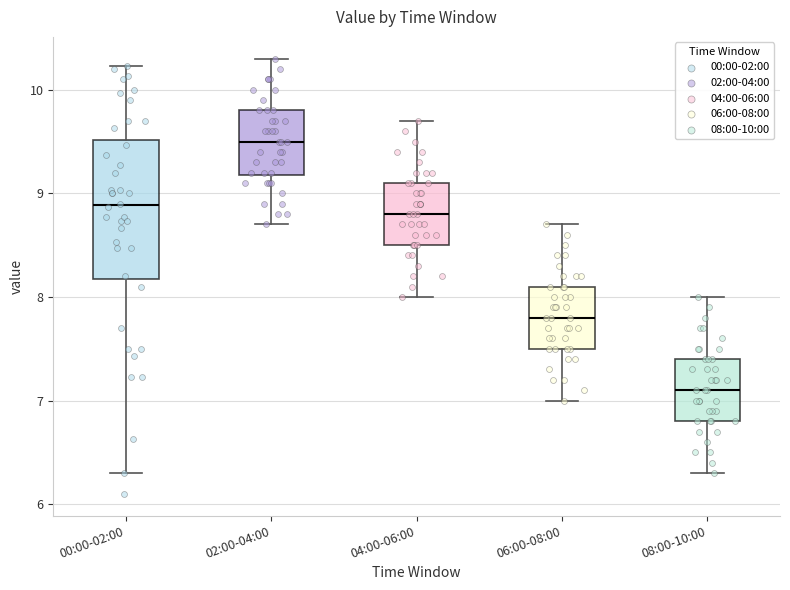

Reading left to right, transcribe this box plot: for each box, give where its median line is, the range the box spans, and where its two whiskers end, as read against the y-axis. The values are not printed on the chart, so give them approximately, as read against the axis.

00:00-02:00: median 8.9, box 8.2 to 9.5, whiskers 6.3 to 10.2
02:00-04:00: median 9.5, box 9.2 to 9.8, whiskers 8.7 to 10.3
04:00-06:00: median 8.8, box 8.5 to 9.1, whiskers 8.0 to 9.7
06:00-08:00: median 7.8, box 7.5 to 8.1, whiskers 7.0 to 8.7
08:00-10:00: median 7.1, box 6.8 to 7.4, whiskers 6.3 to 8.0